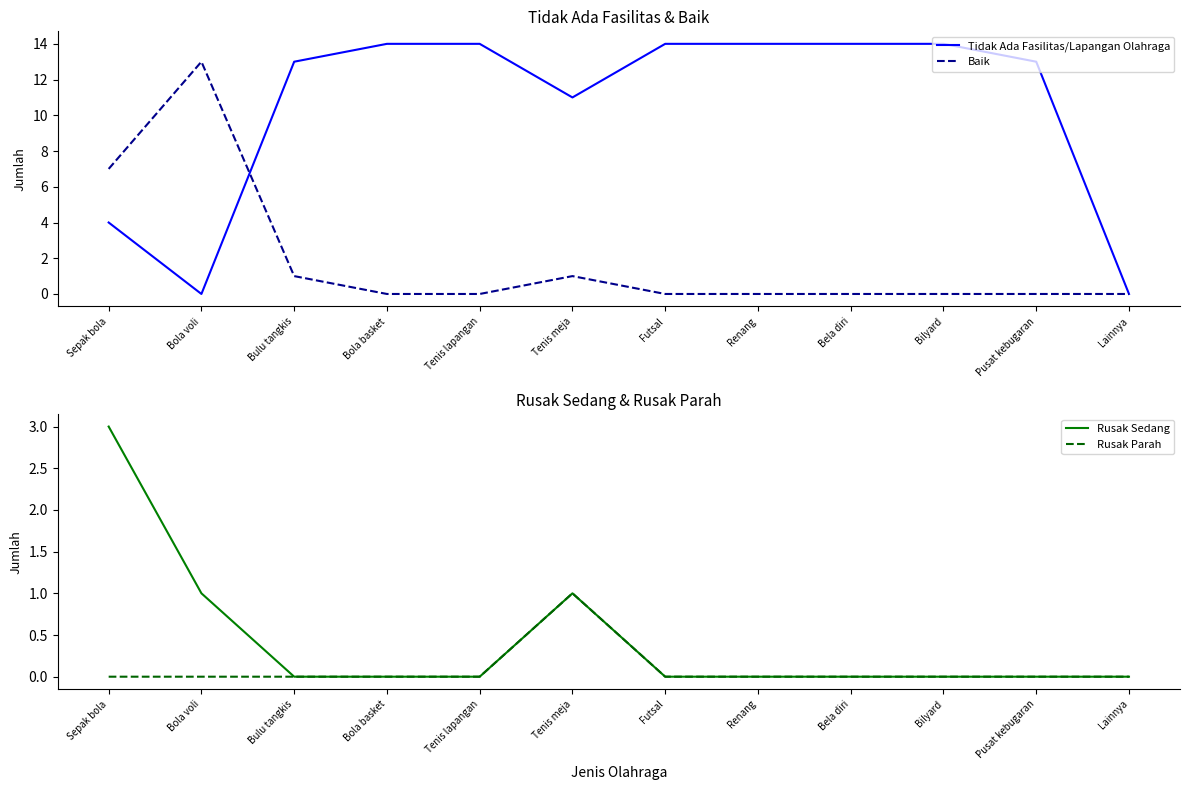

List the series in order of their peak value, lowest first.

Rusak Parah, Rusak Sedang, Baik, Tidak Ada Fasilitas/Lapangan Olahraga